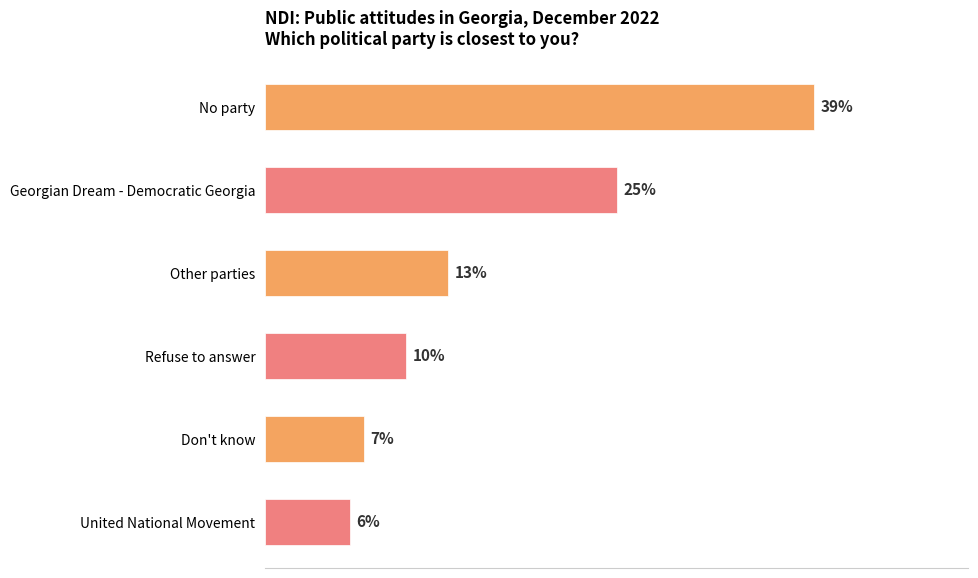

Rank the categories by value from lowest to highest.

United National Movement, Don't know, Refuse to answer, Other parties, Georgian Dream - Democratic Georgia, No party